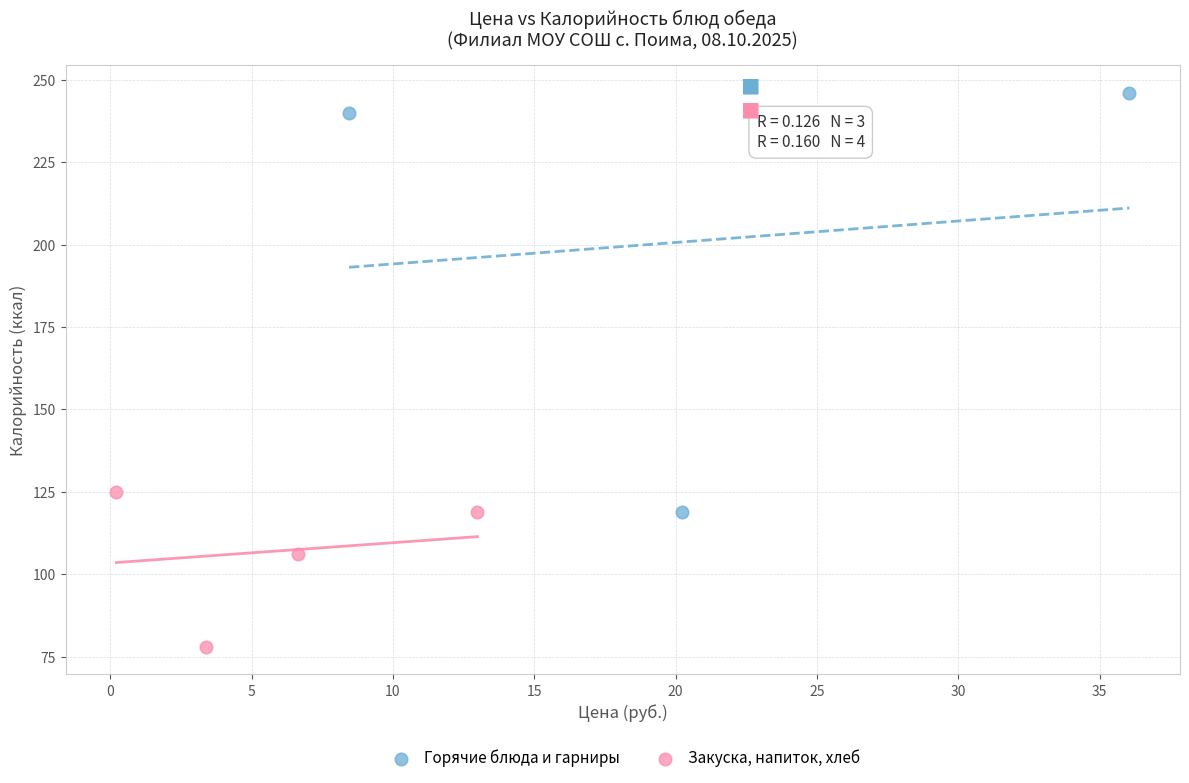

Which series contains the highest Y value?

Горячие блюда и гарниры